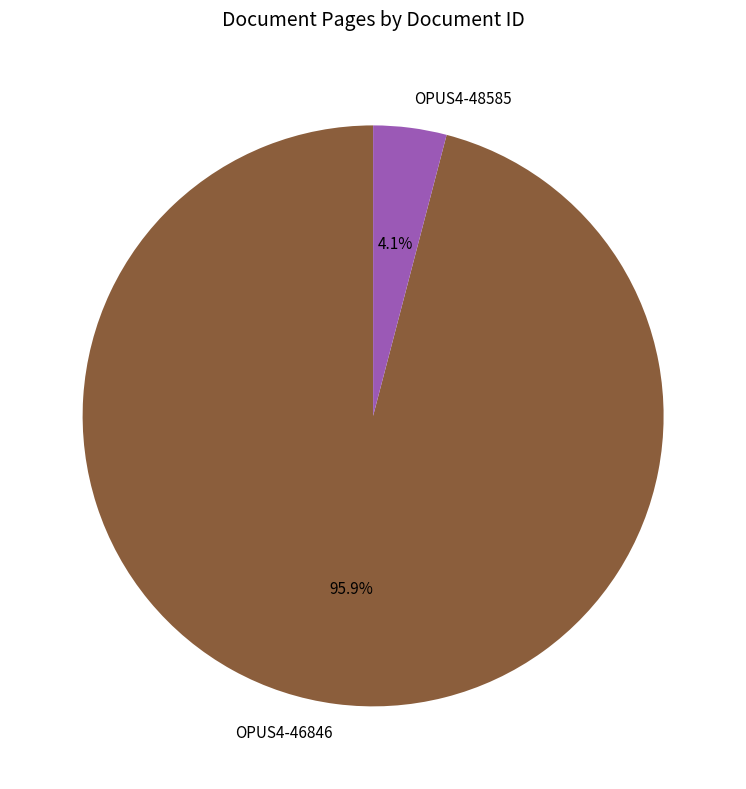

Which has a higher value, OPUS4-48585 or OPUS4-46846?

OPUS4-46846